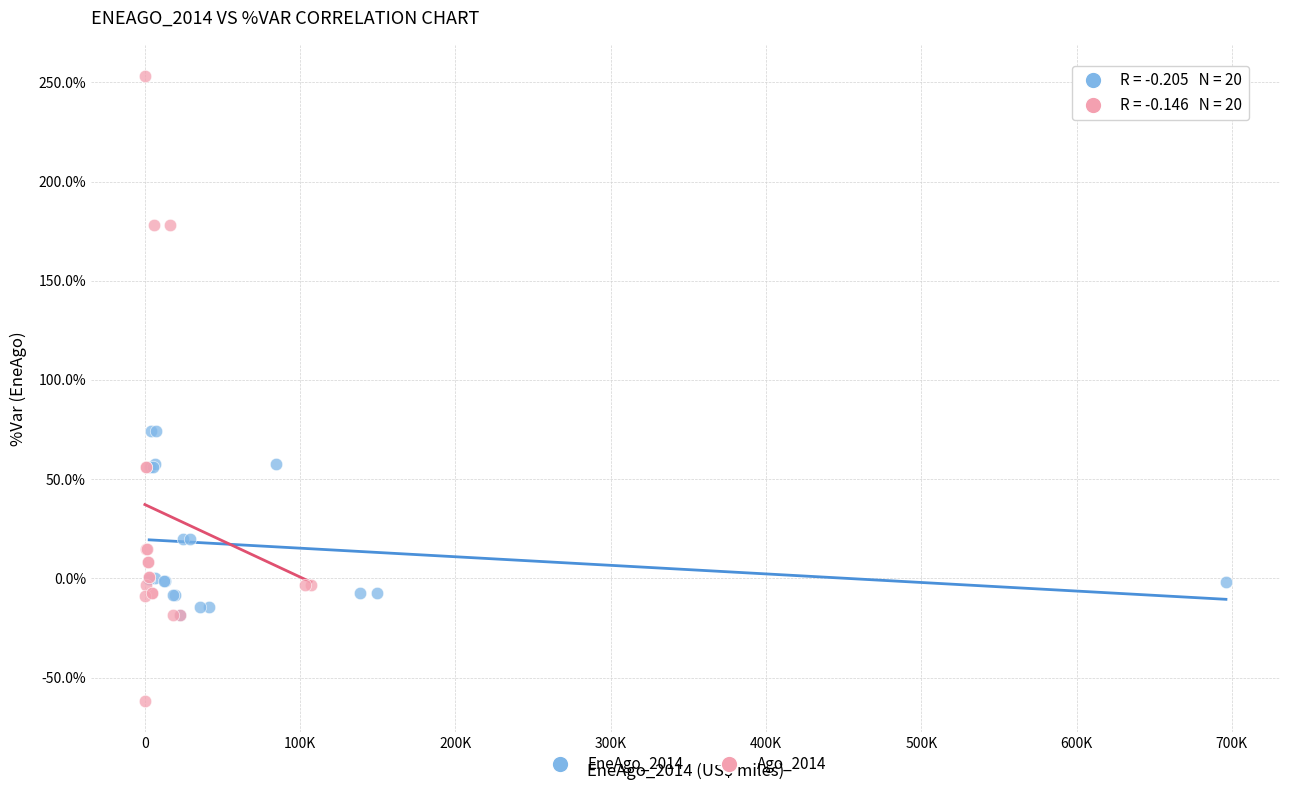

Which series has the largest Y range (max minus min)?

Ago_2014